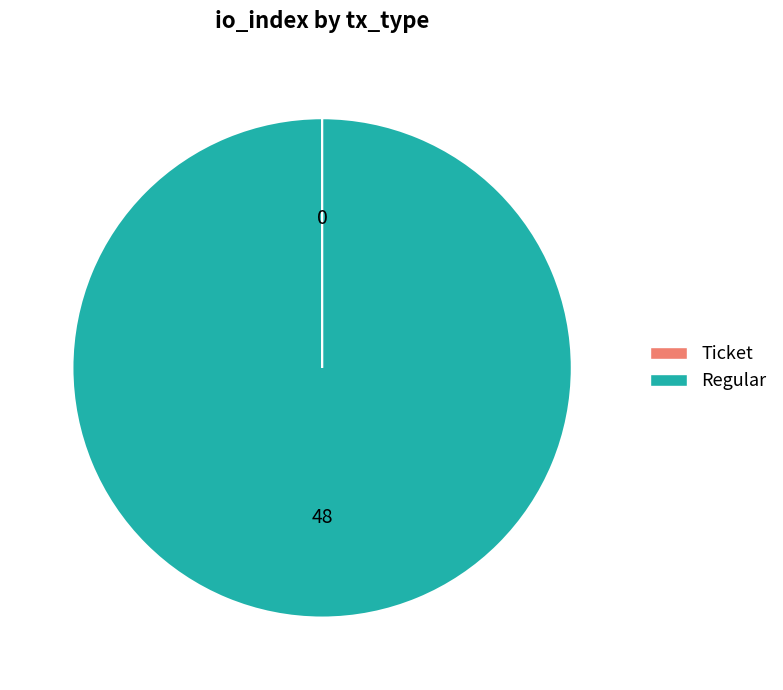

Which category has the biggest portion of the pie?

Regular